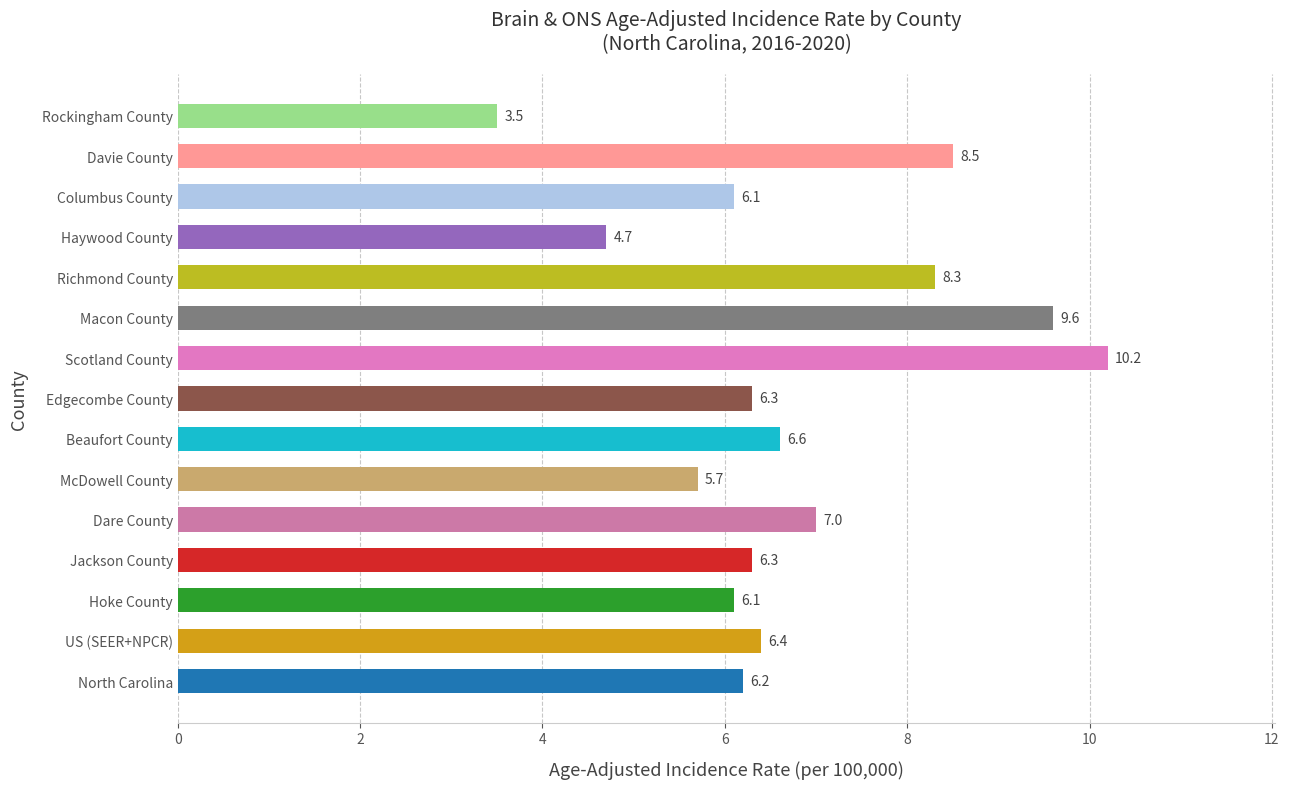

The chart shows a value of 8.5 at Davie County. True or false?

True